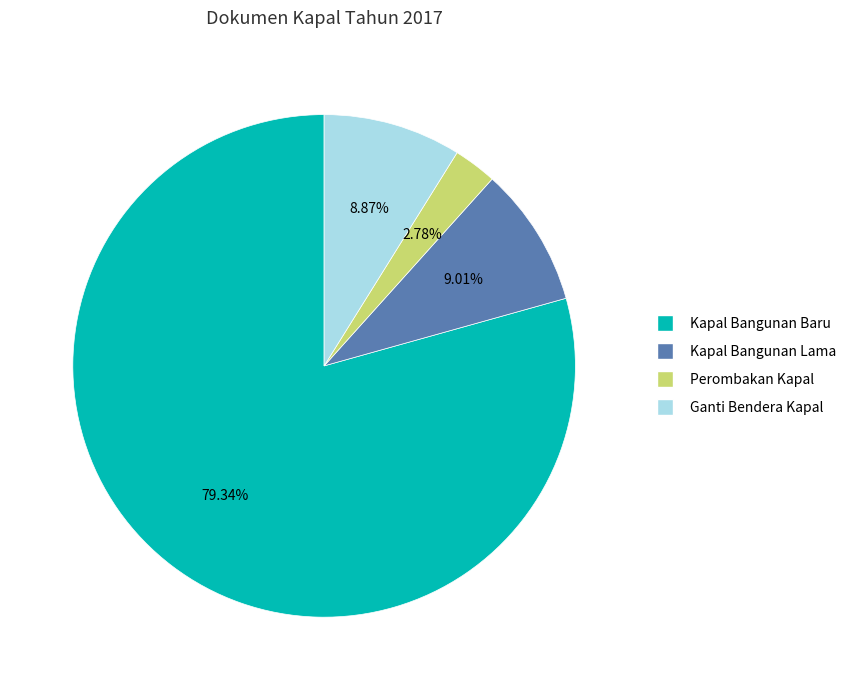

Is it true that Ganti Bendera Kapal is 9% of the pie?

True